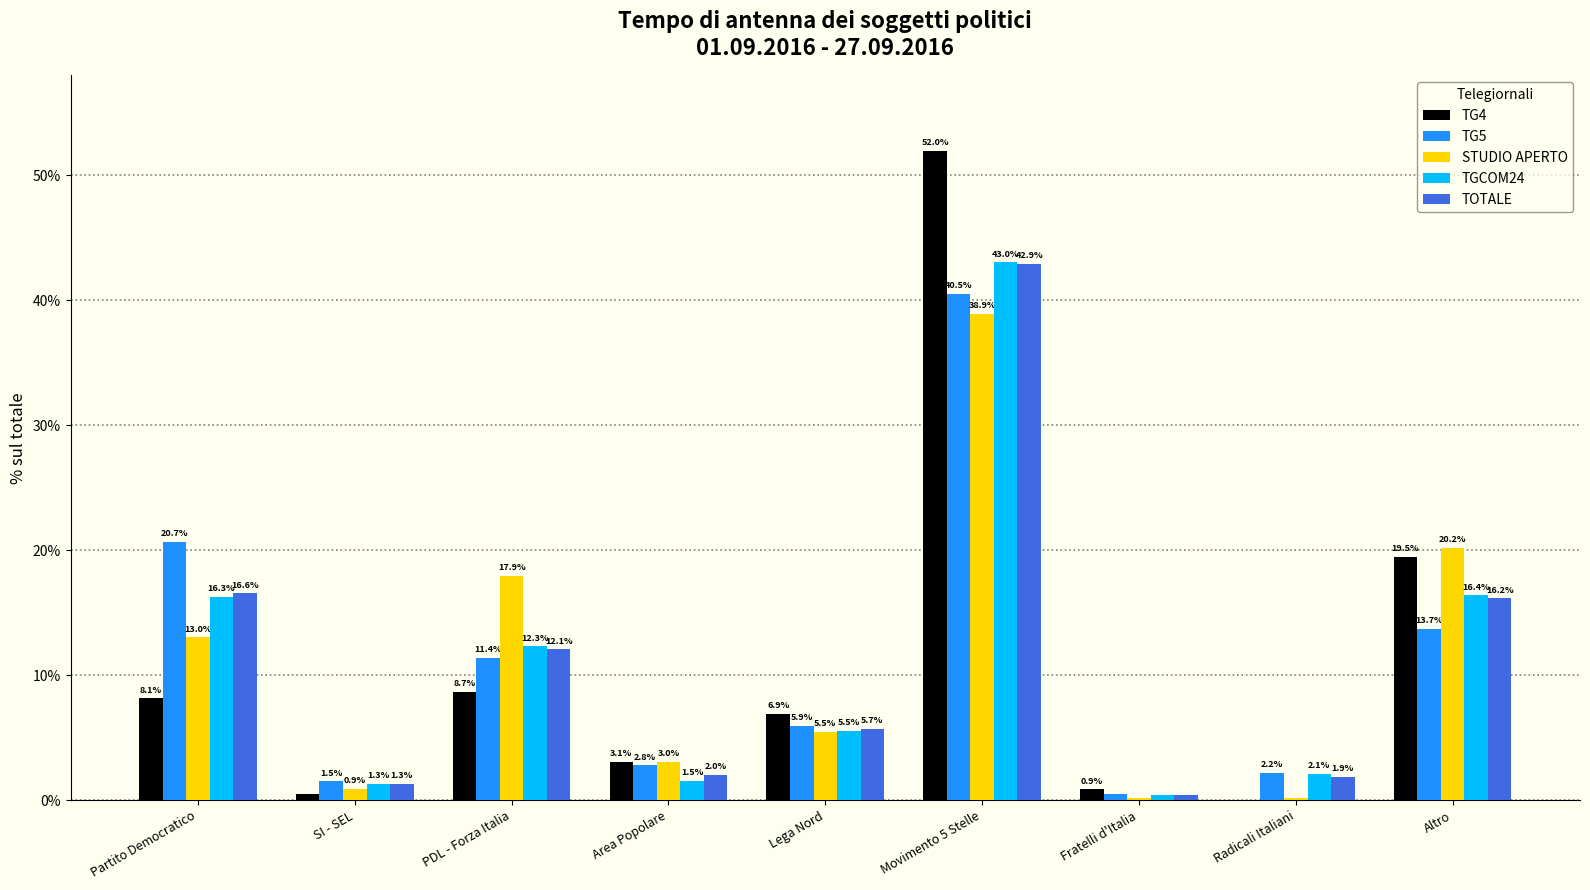

True or false: TG5 has a value of 0.5 at Fratelli d'Italia.

True